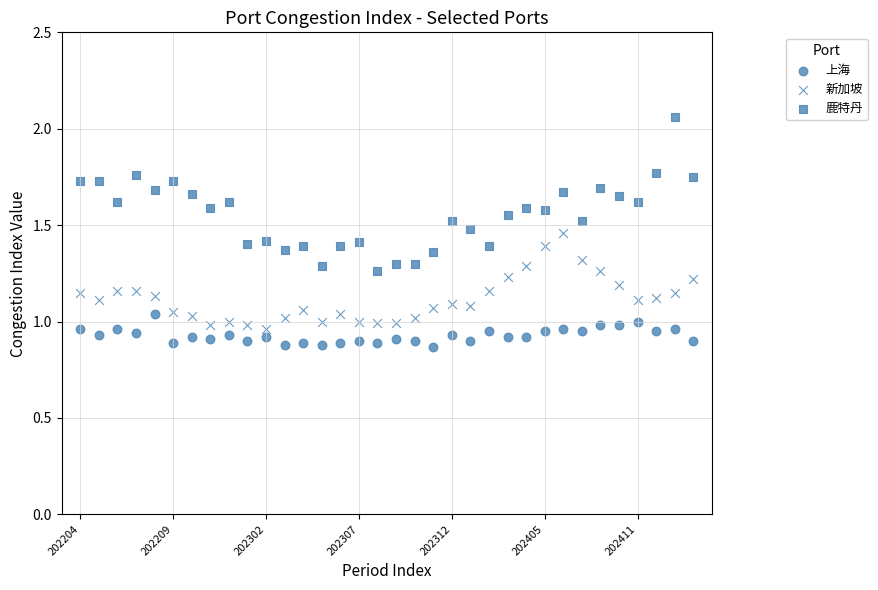

How many points are shown in the scatter plot?

102